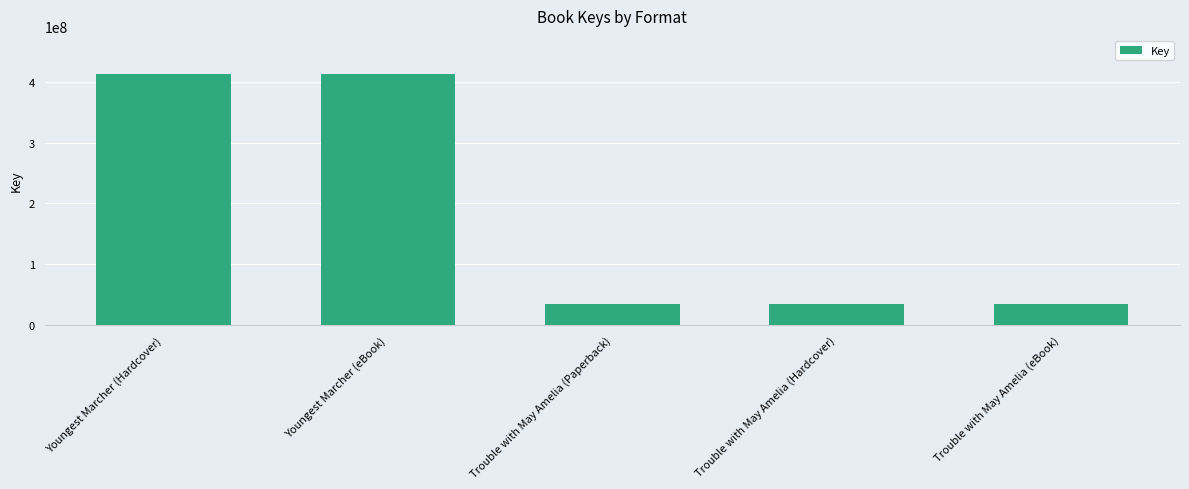

Is it true that the value at Trouble with May Amelia (eBook) is 34882071?

True